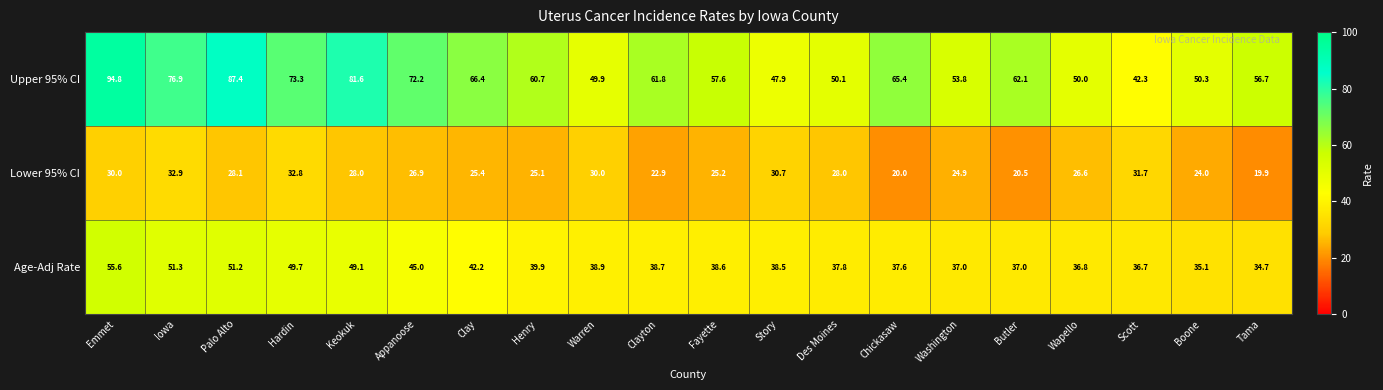

Where does the Age-Adj Rate series first go above 38?

Emmet